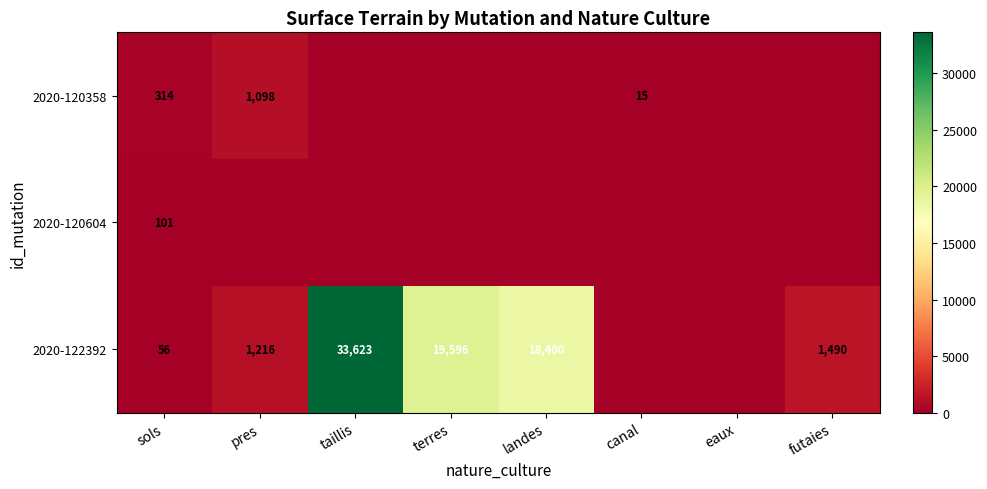

What is the total value across all series at sols?

471